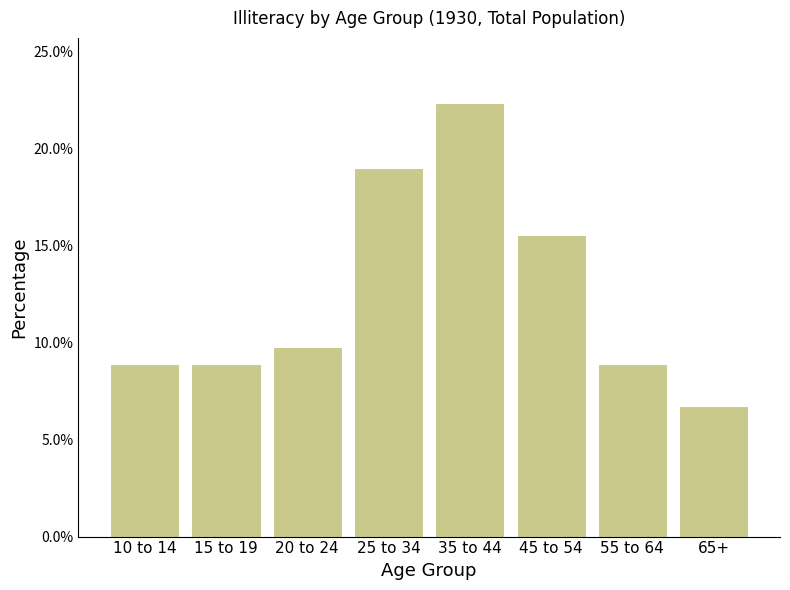

Reading left to right, transcribe all the data shown in this chart.

8.9	8.9	9.8	19.0	22.3	15.5	8.9	6.7